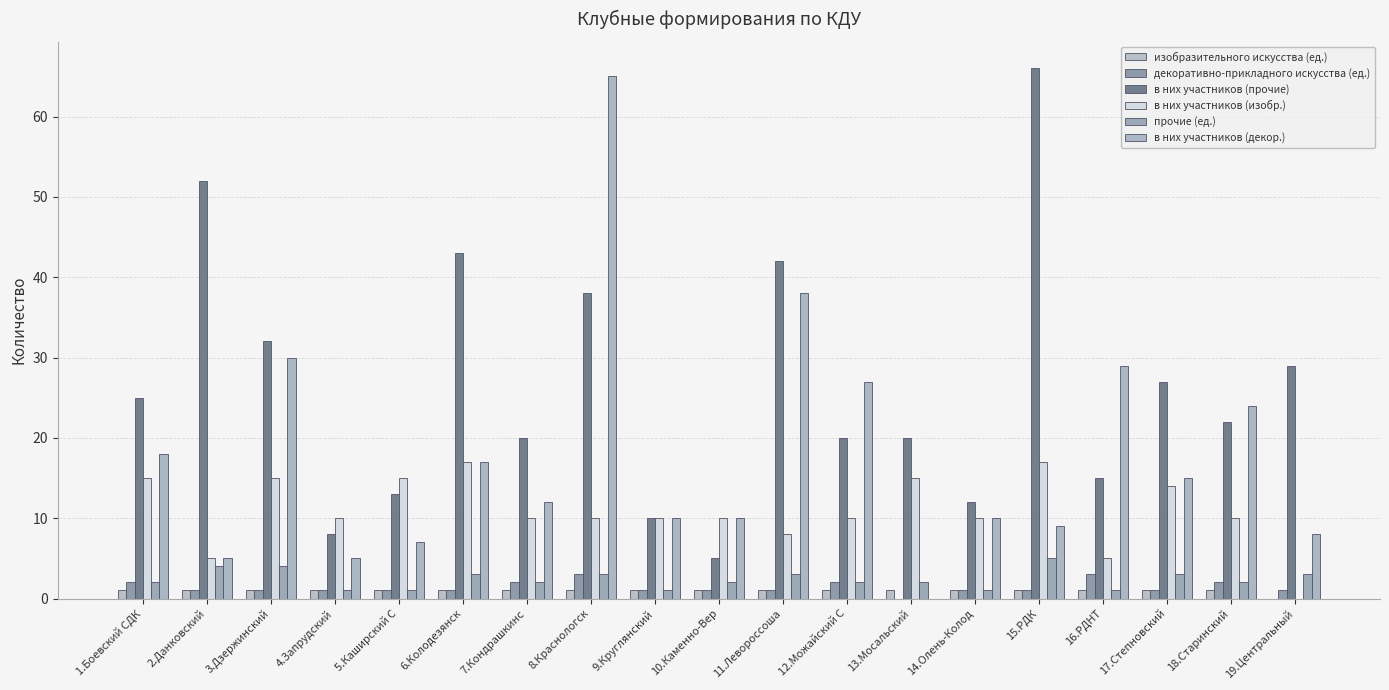

What is the spread (max minus min) of values at 4.Запрудский?

9